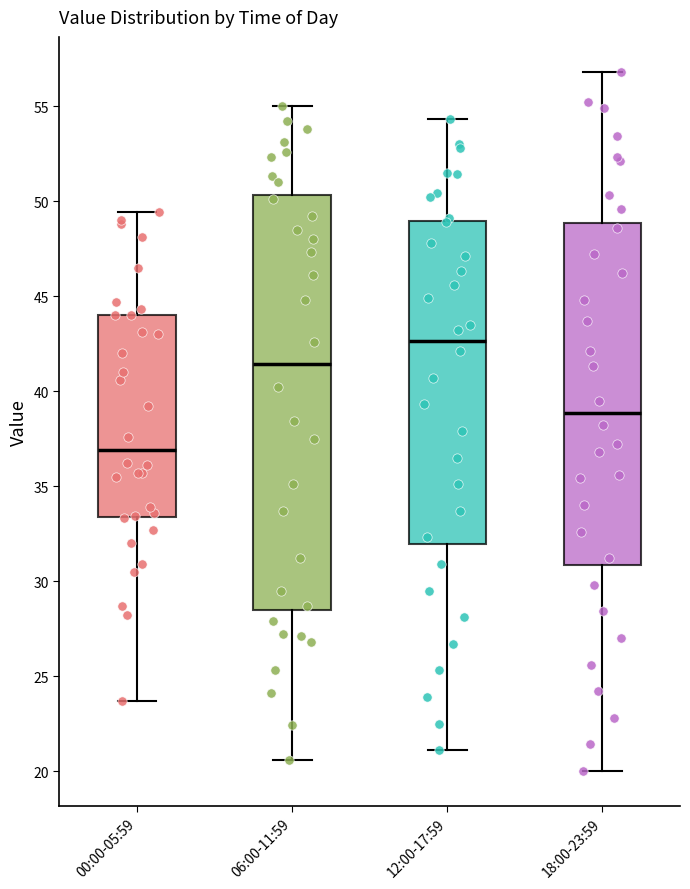

Which box has the lowest median line?

00:00-05:59